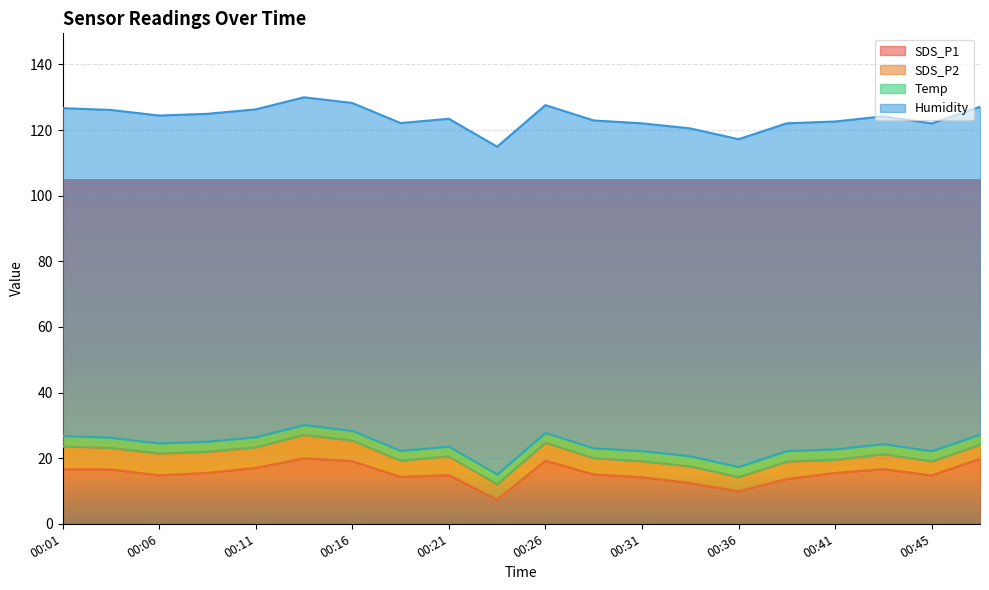

Reading left to right, extract all data points from this chart.

SDS_P1: 16.6	16.6	14.8	15.5	17.0	19.9	19.1	14.3	14.8	7.4	19.2	15.1	14.2	12.4	9.9	13.7	15.5	16.6	14.8	19.8
SDS_P2: 7.0	6.5	6.7	6.4	6.3	7.1	6.2	4.9	5.7	4.7	5.5	5.0	4.8	5.1	4.3	5.3	4.0	4.5	4.3	4.3
Temp: 3.2	3.1	3.1	3.1	3.1	3.0	3.0	3.0	3.0	3.0	3.0	3.0	3.1	3.1	3.1	3.2	3.2	3.1	3.1	3.1
Humidity: 99.9	99.9	99.9	99.9	99.9	99.9	99.9	99.9	99.9	99.9	99.9	99.9	99.9	99.9	99.9	99.9	99.9	99.9	99.9	99.9